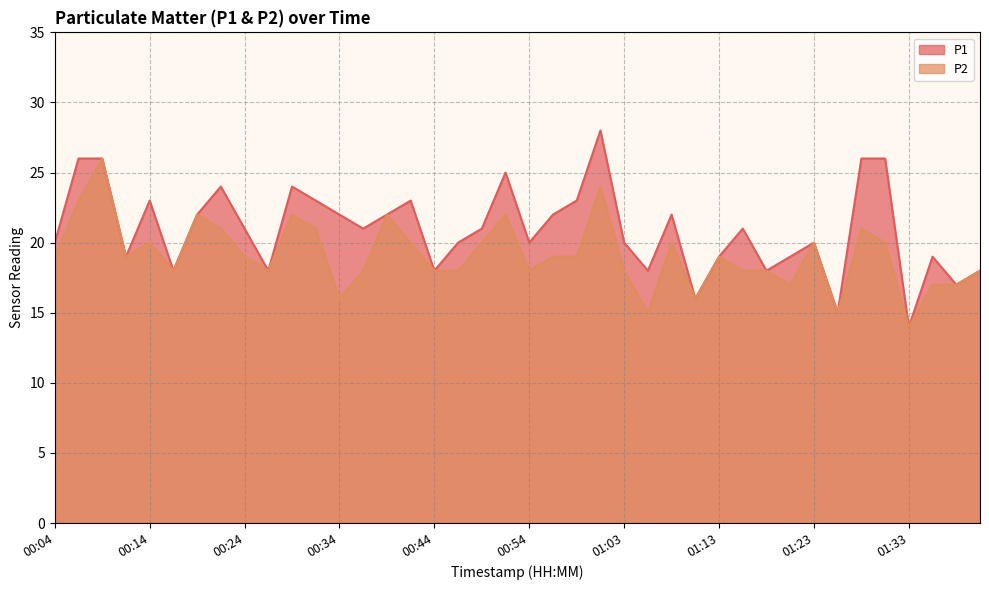

Reading right to left, transcribe all the data shown in this chart.

P1: 01:41=18	01:38=17	01:36=19	01:33=14	01:31=26	01:28=26	01:26=15	01:23=20	01:21=19	01:18=18	01:16=21	01:13=19	01:11=16	01:08=22	01:06=18	01:03=20	01:01=28	00:58=23	00:56=22	00:54=20	00:51=25	00:49=21	00:46=20	00:44=18	00:41=23	00:39=22	00:36=21	00:34=22	00:31=23	00:29=24	00:26=18	00:24=21	00:22=24	00:19=22	00:17=18	00:14=23	00:12=19	00:09=26	00:07=26	00:04=20
P2: 01:41=18	01:38=17	01:36=17	01:33=14	01:31=20	01:28=21	01:26=15	01:23=20	01:21=17	01:18=18	01:16=18	01:13=19	01:11=16	01:08=20	01:06=15	01:03=18	01:01=24	00:58=19	00:56=19	00:54=18	00:51=22	00:49=20	00:46=18	00:44=18	00:41=20	00:39=22	00:36=18	00:34=16	00:31=21	00:29=22	00:26=18	00:24=19	00:22=21	00:19=22	00:17=18	00:14=20	00:12=19	00:09=26	00:07=23	00:04=19